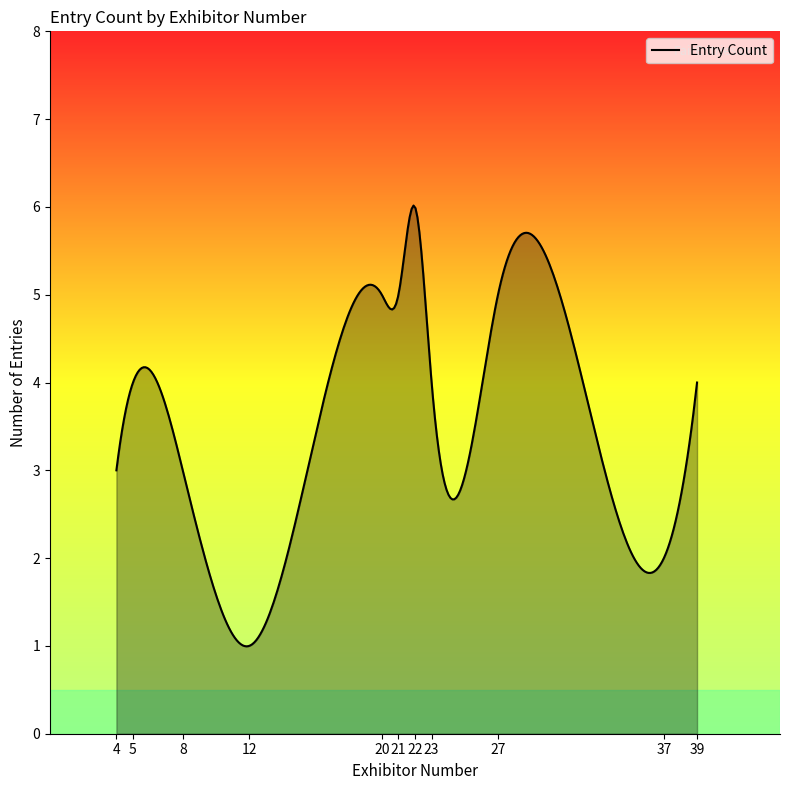

What is the greatest value displayed?

6.0